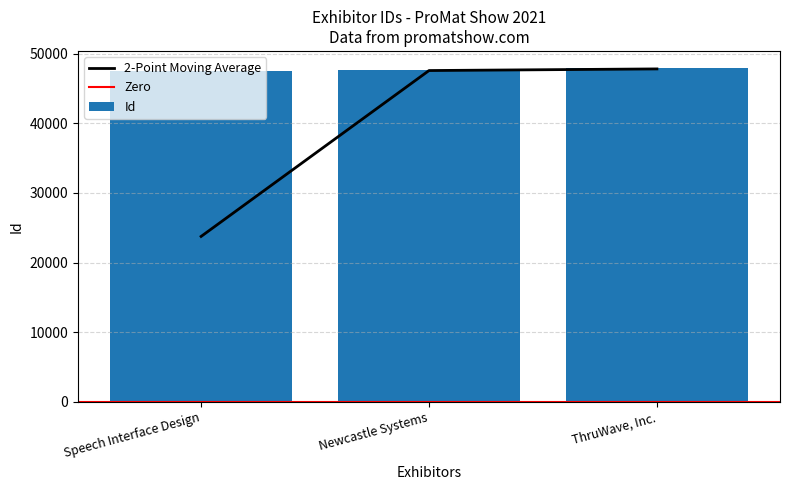

What is the sum of the values at ThruWave, Inc. and Newcastle Systems?

95625